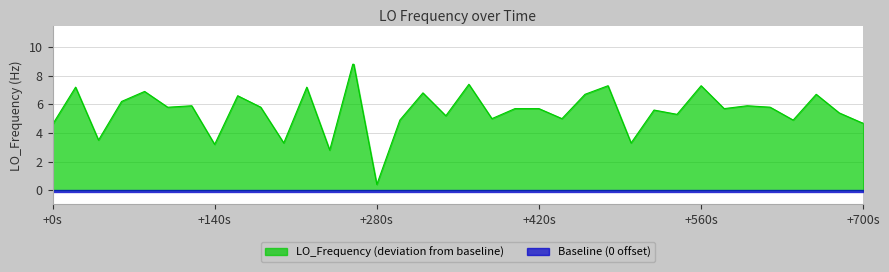

True or false: the data shows 3.4 at 32.

False